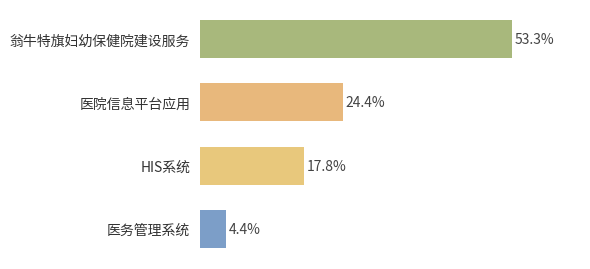

Rank the categories by value from lowest to highest.

医务管理系统, HIS系统, 医院信息平台应用, 翁牛特旗妇幼保健院建设服务